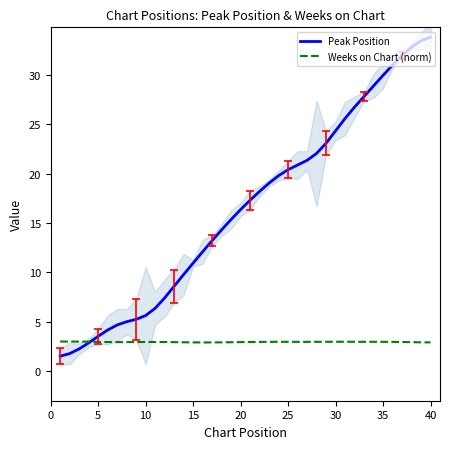

What is the highest value of the Weeks on Chart (norm) series?

3.0